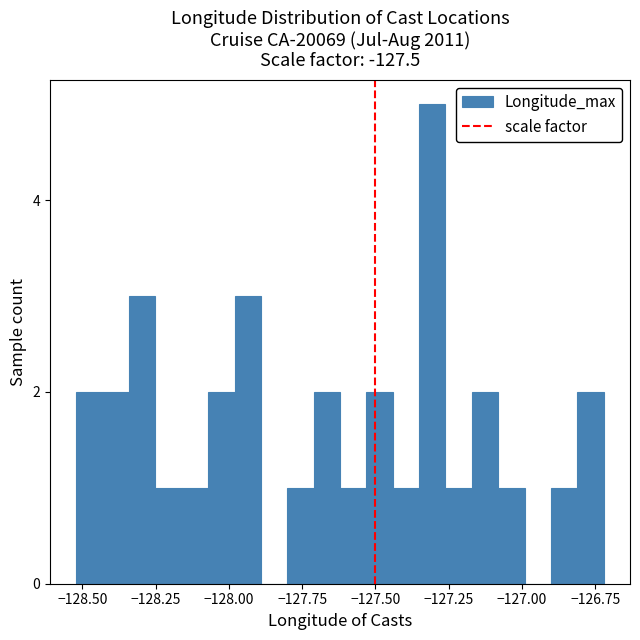

Read against the x-axis, roughly where is the centre of the tallest bar?

-127.30